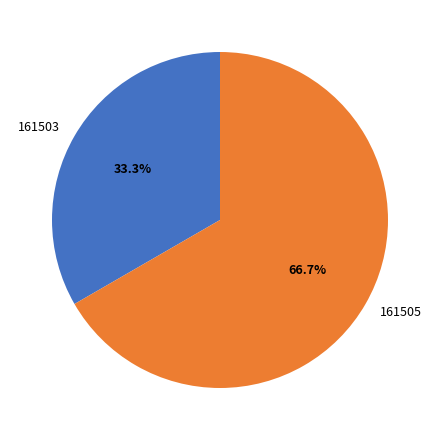

True or false: 161503 accounts for 33% of the total.

True